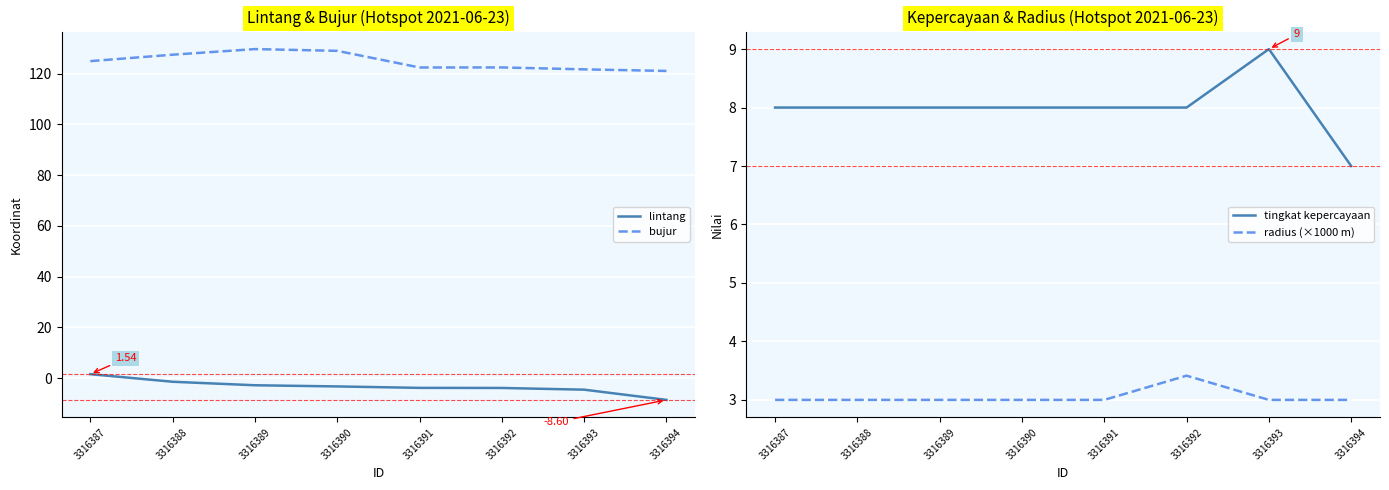

True or false: bujur and lintang cross at least once.

False